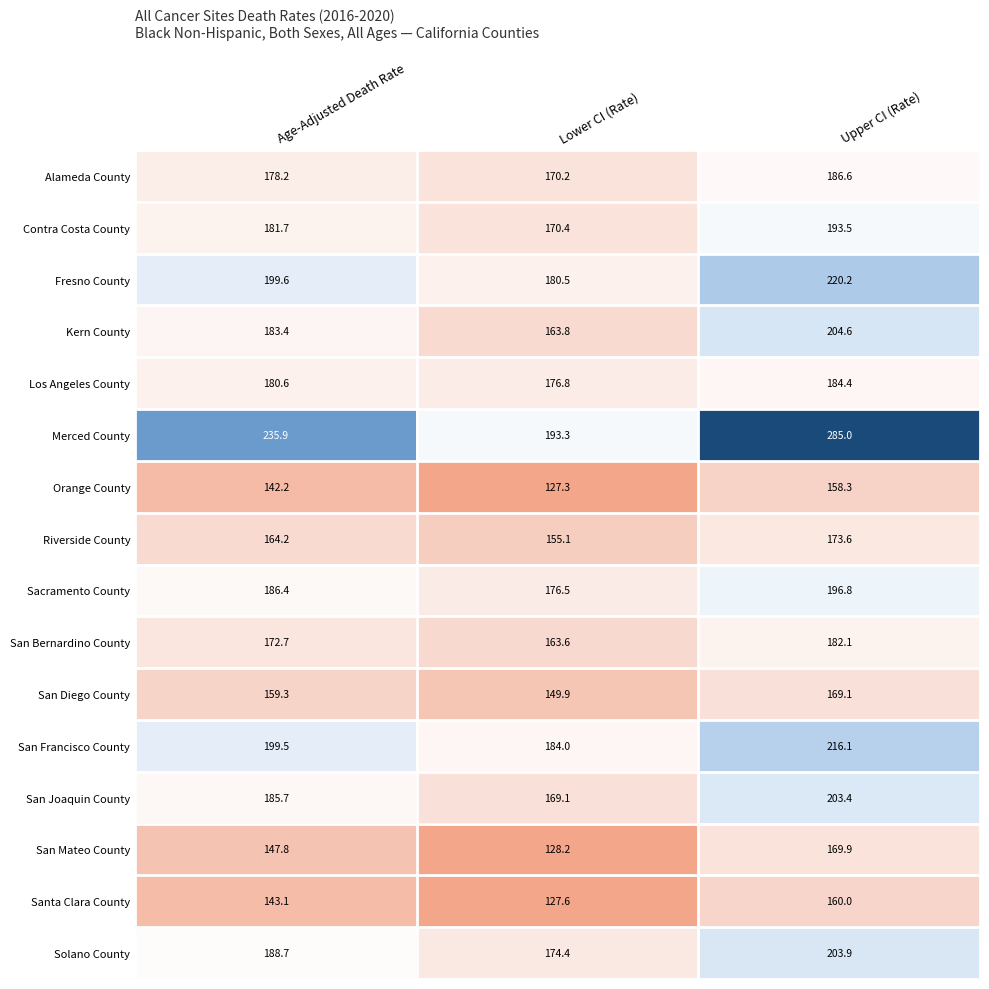

Is it true that Contra Costa County equals 181.7 at Age-Adjusted Death Rate?

True